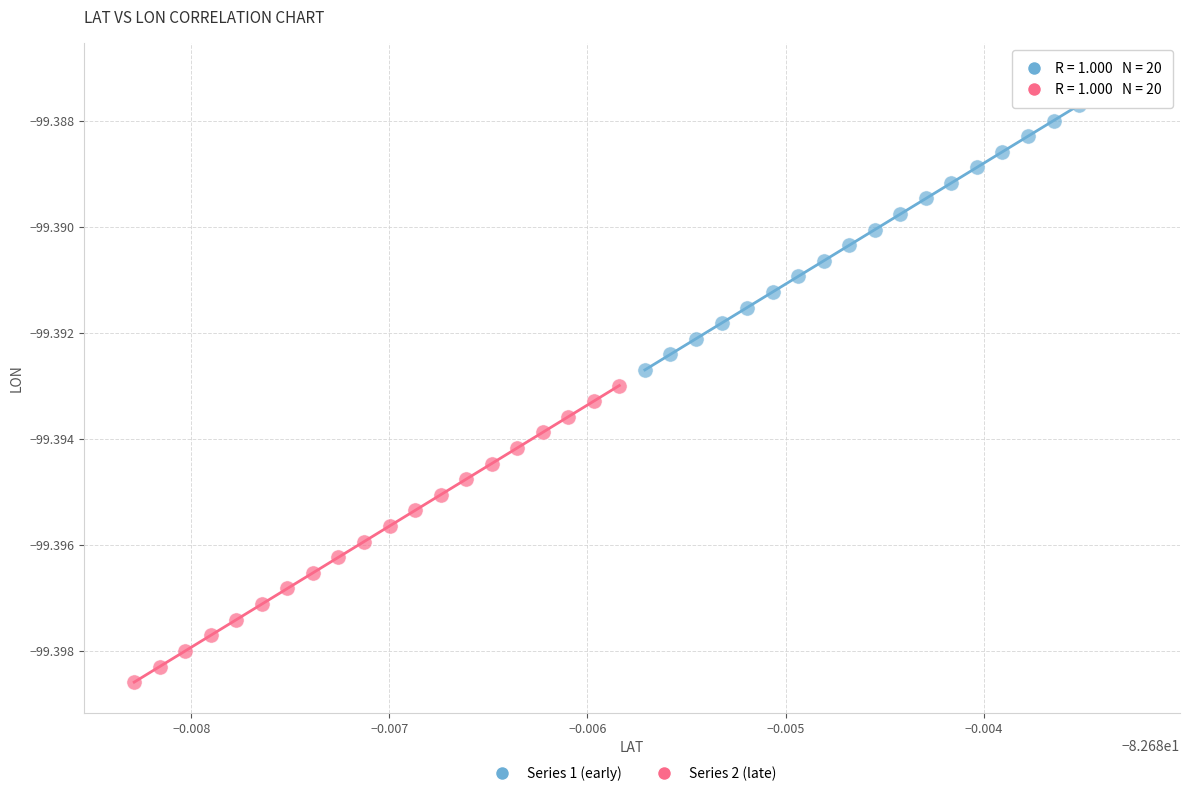

Which series contains the lowest Y value?

Series 2 (late)